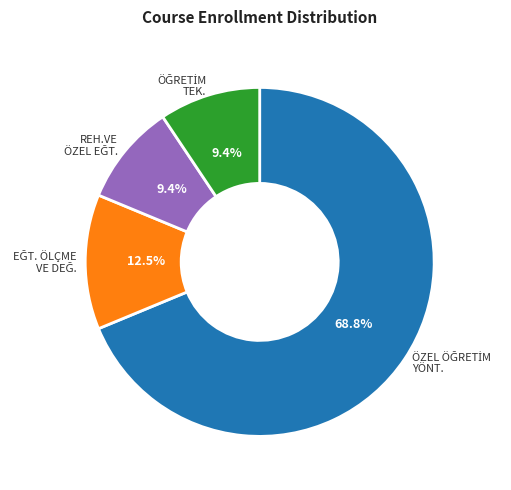

To the nearest percent, what is the average slice percentage?

25%